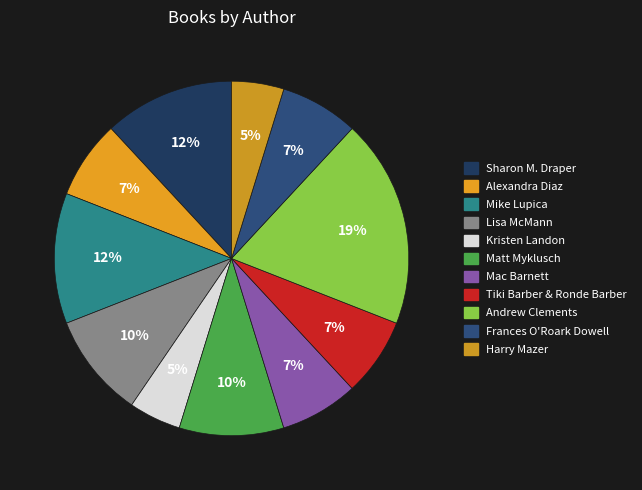

How many slices are in this pie chart?

11